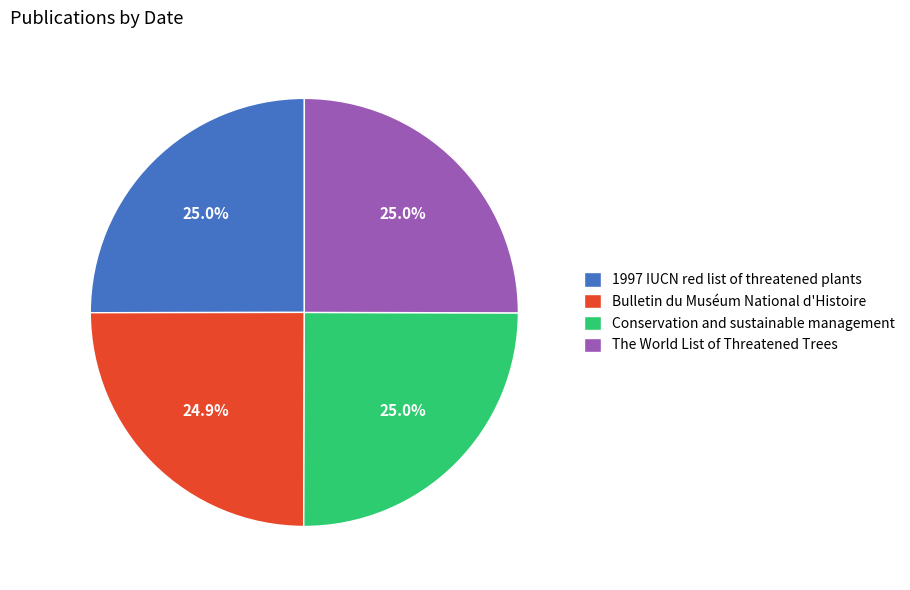

To the nearest percent, what is the average slice percentage?

25%